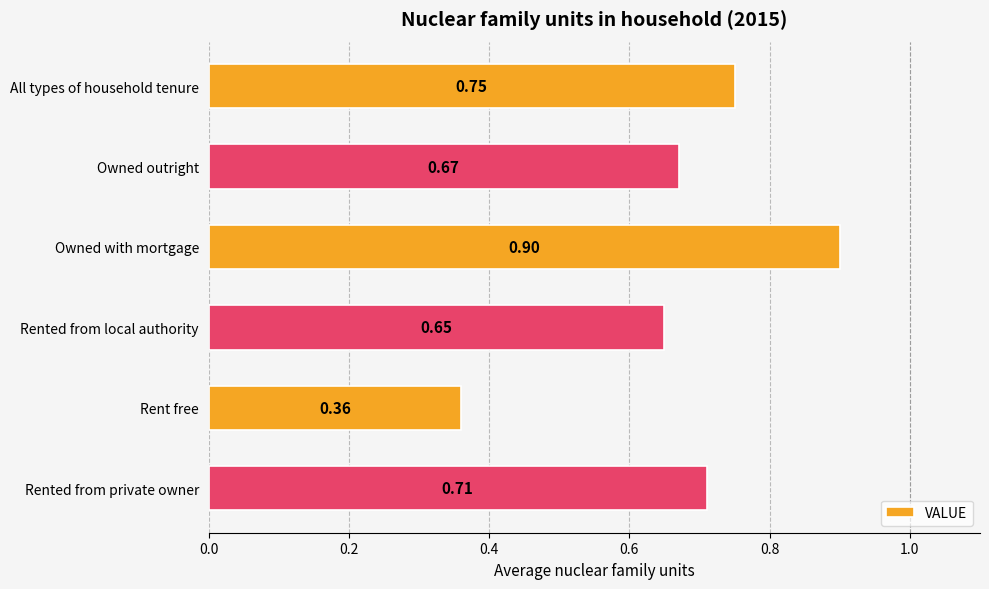

Which category has the highest value across all series?

Owned with mortgage